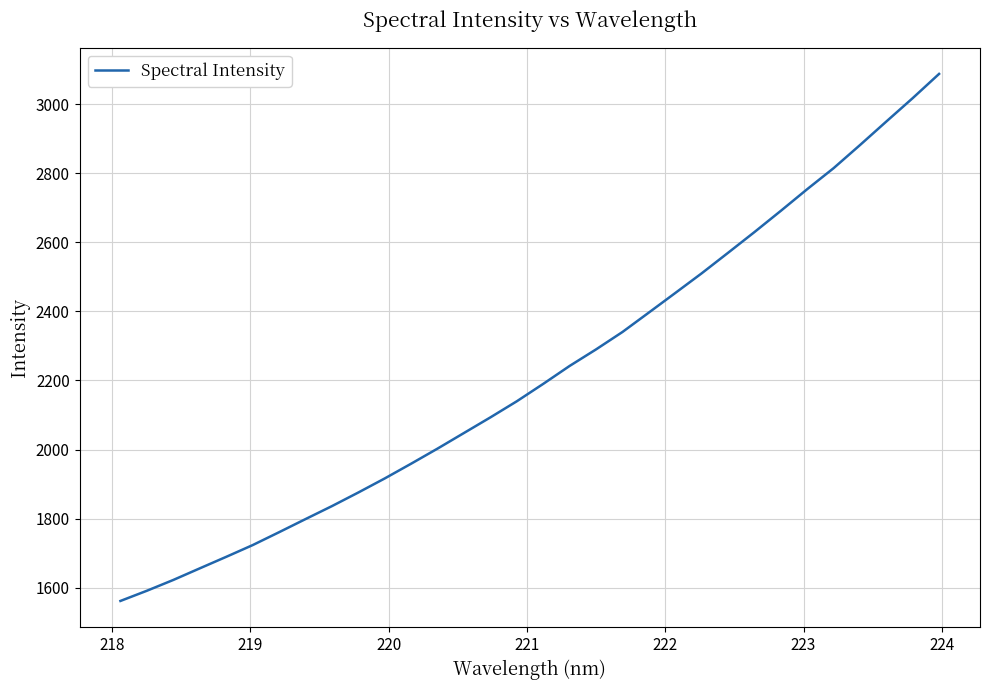

What is the difference between the maximum and minimum values?

1525.4